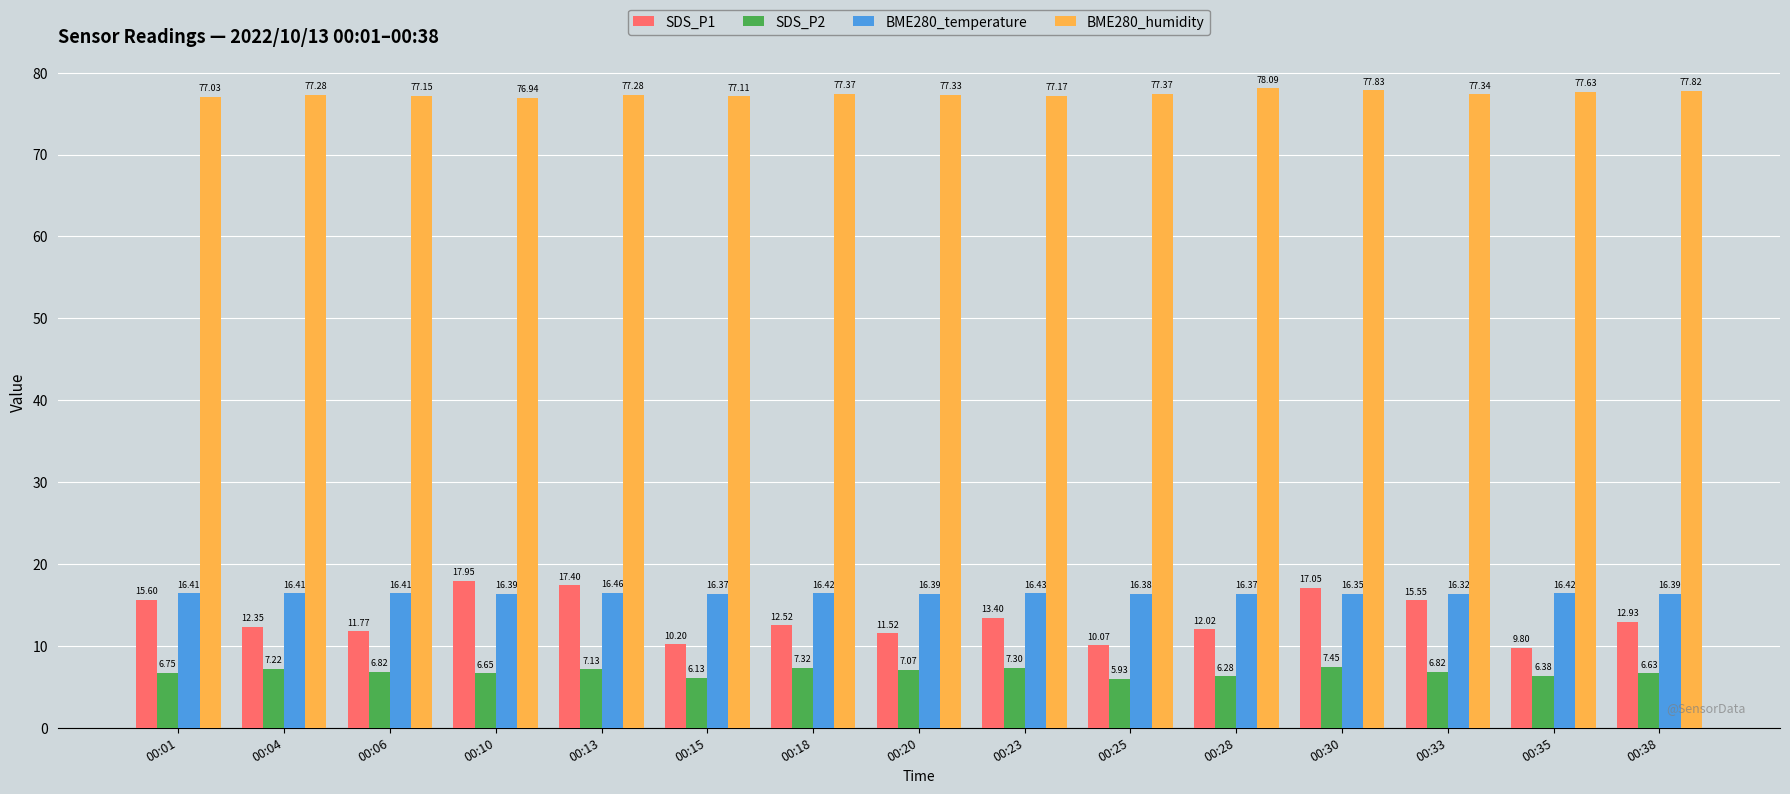

At which category is the sum across all series the highest?

00:30